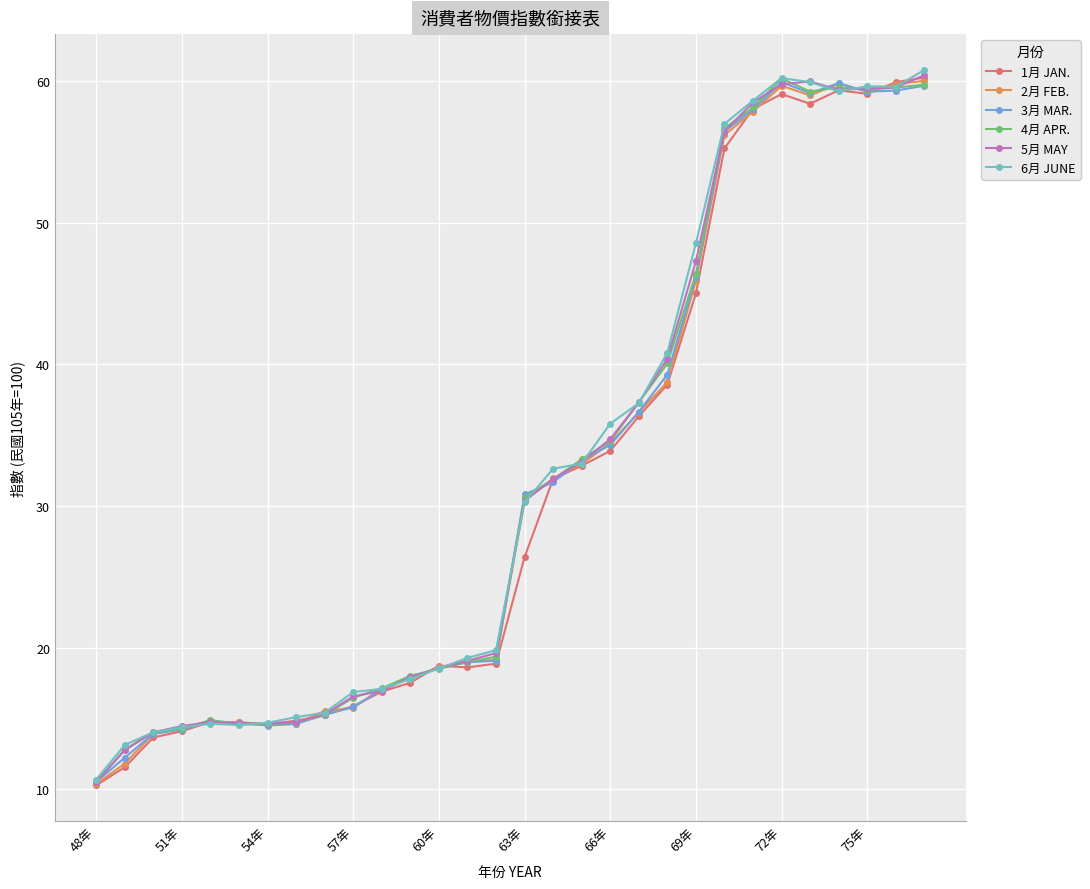

What is the maximum value for 6月 JUNE?

60.8